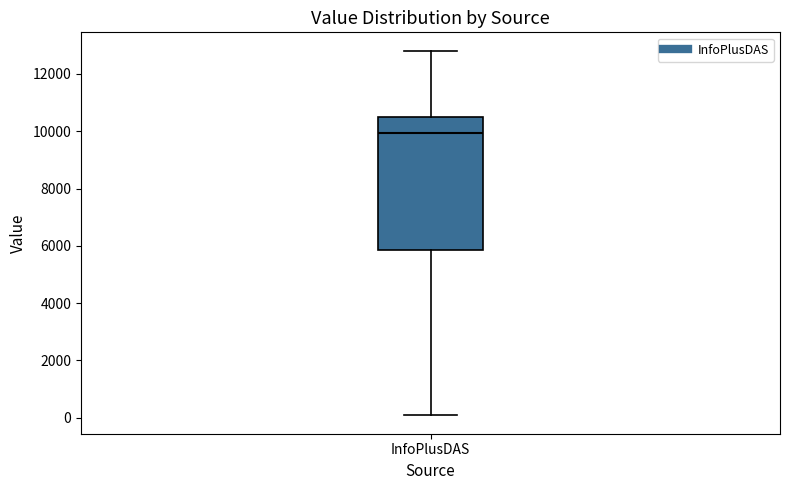

Read this box plot against the y-axis: the position of the median line, the range covered by the box, and the ends of both whiskers. The values are not printed on the chart, so give them approximately, as read against the axis.

median 10000, box 5800 to 10600, whiskers 0 to 12800